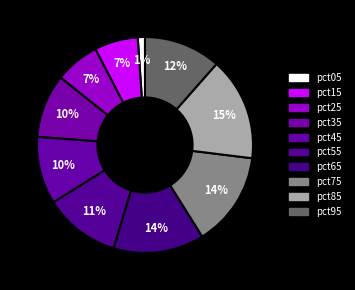

How many segments does this pie chart have?

10